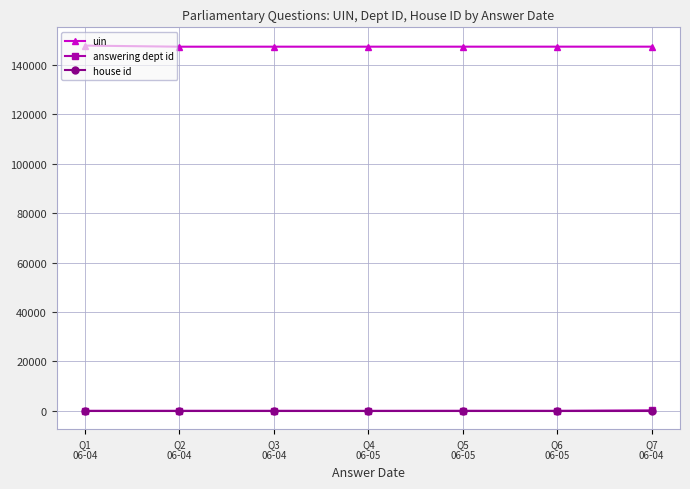

Where does the answering dept id series first go above 20?

Q2
06-04